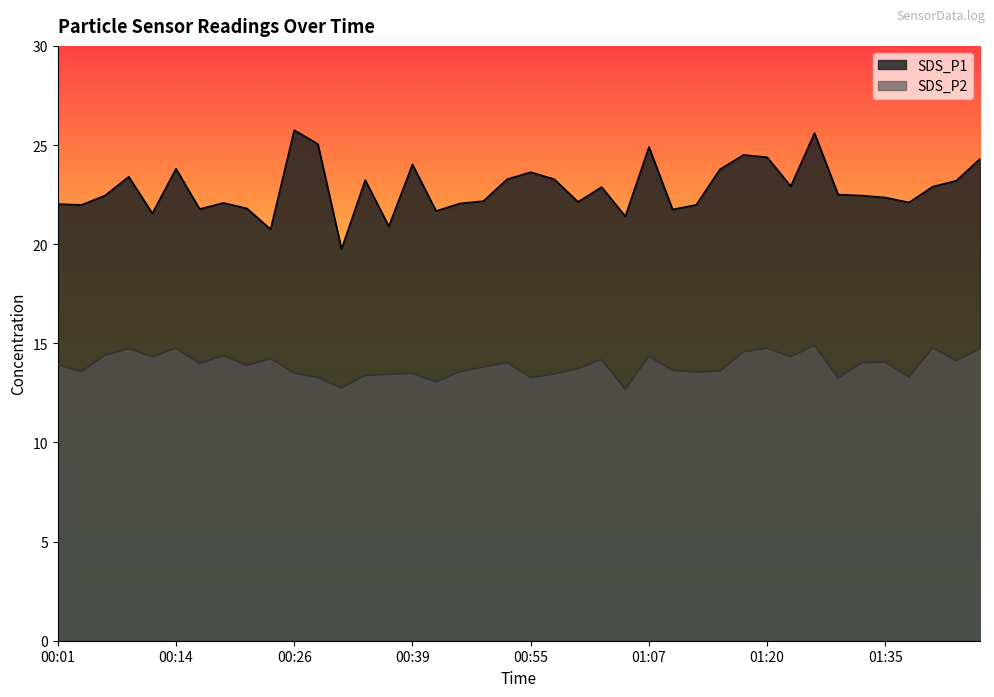

What is the label of the 16th point from the right?

01:05